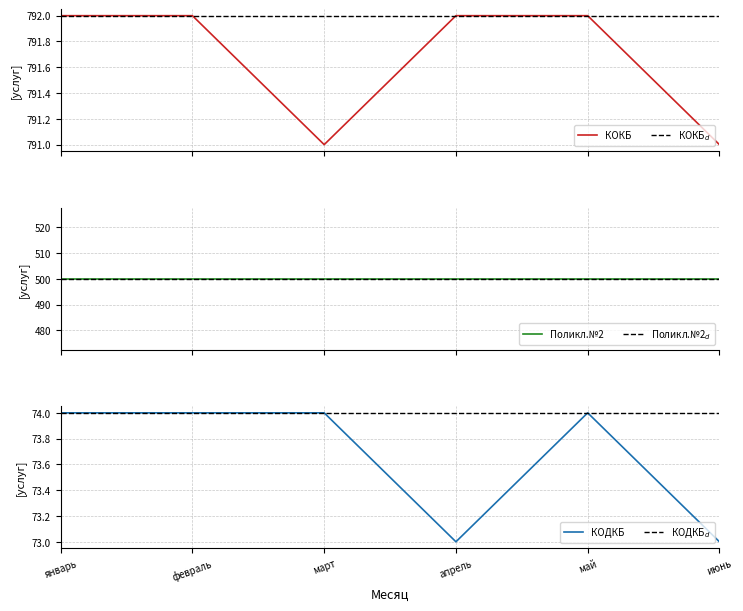

Which series has the largest total across all categories?

КОКБ$_d$